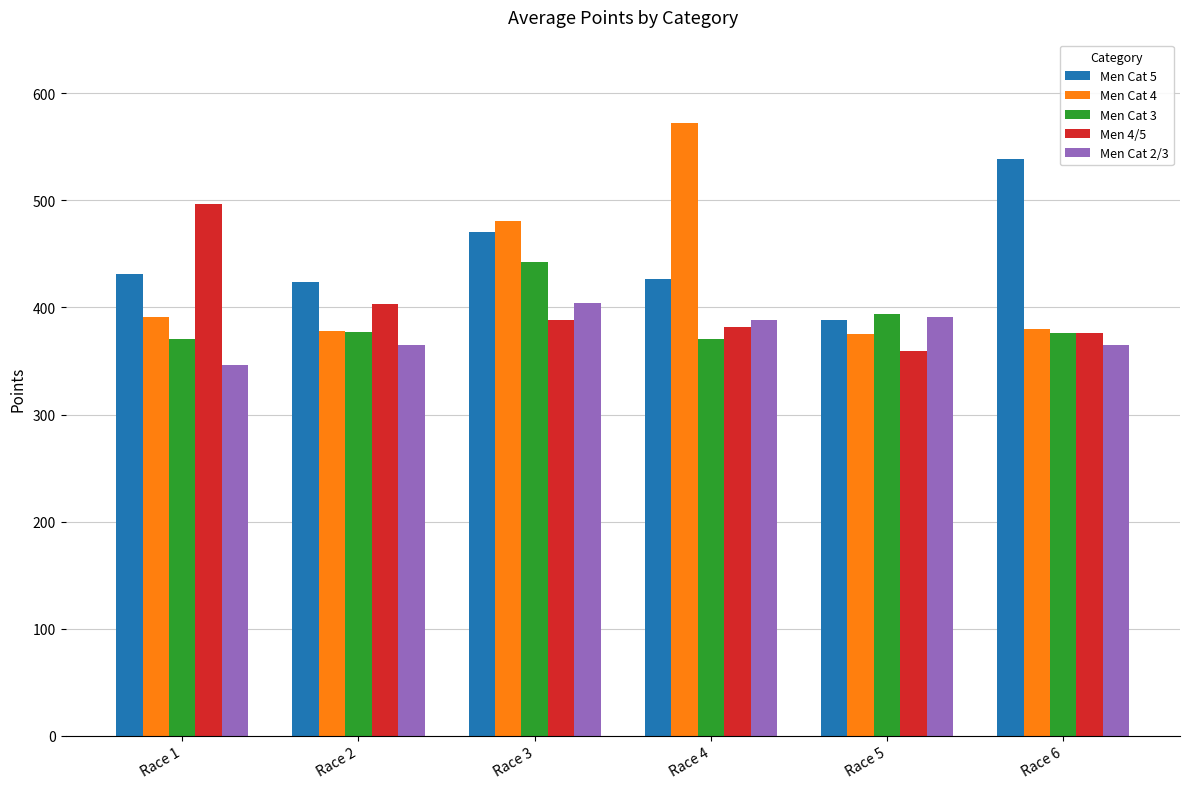

What is the total value across all series at Race 3?

2186.0